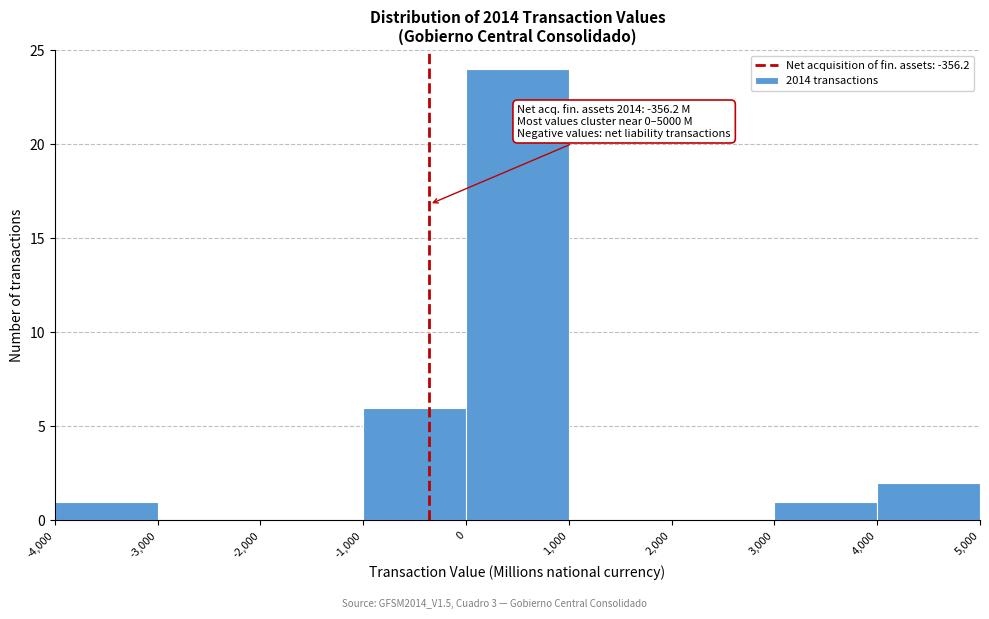

Over which range of the x-axis is the bar tallest?

0 to 1,000